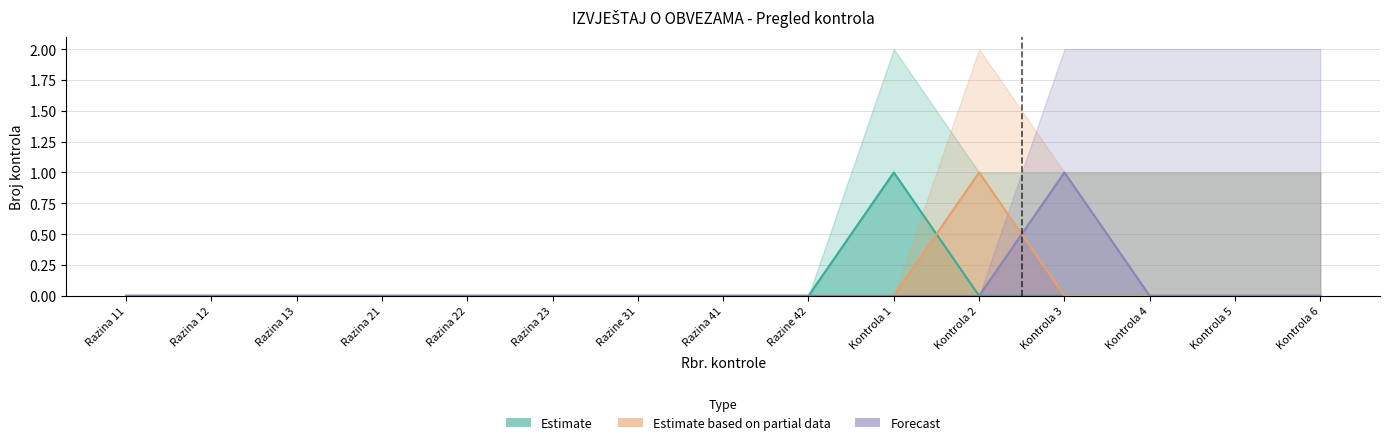

Which series has the largest total across all categories?

Estimate